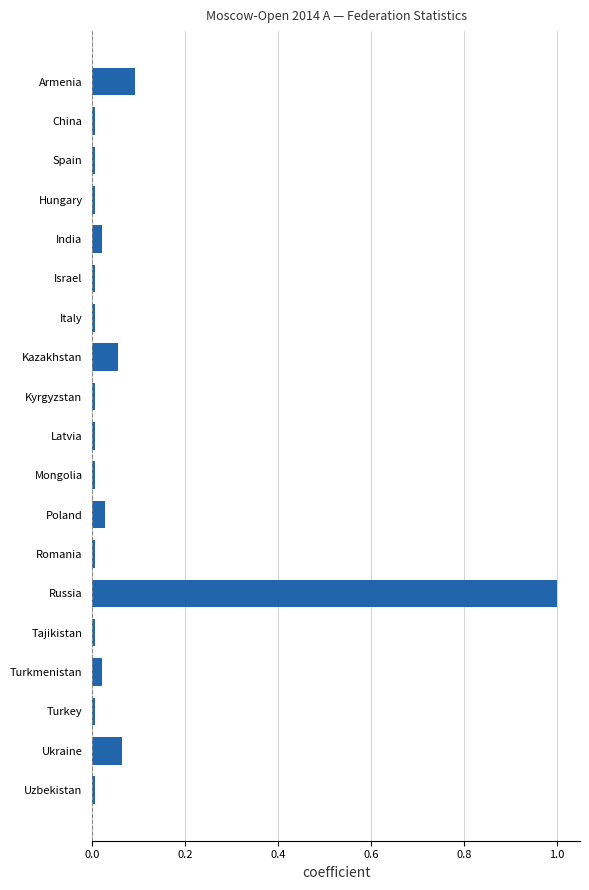

How many bars are there in total?

19